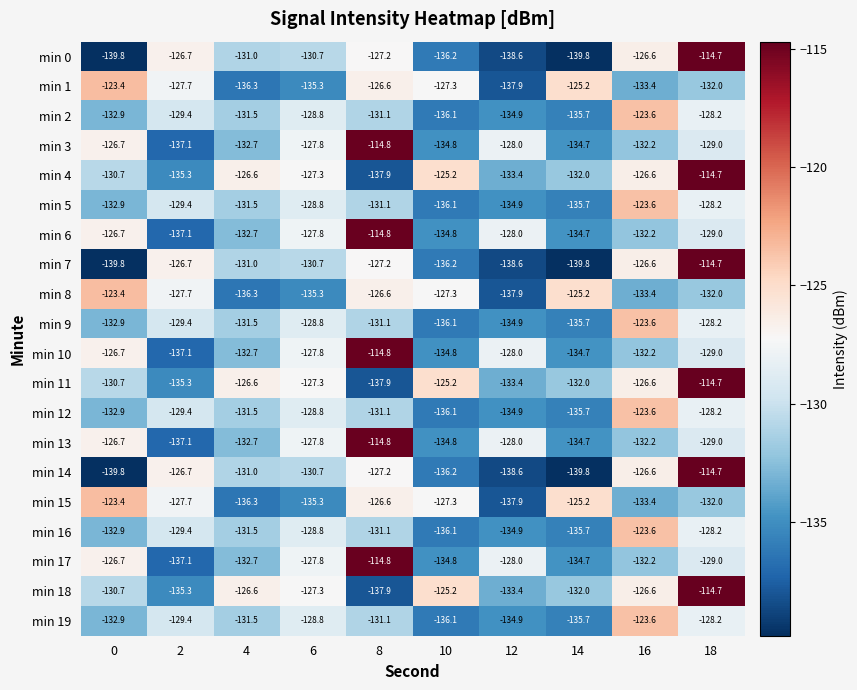

What is the difference between the highest and lowest values at 2?

10.4